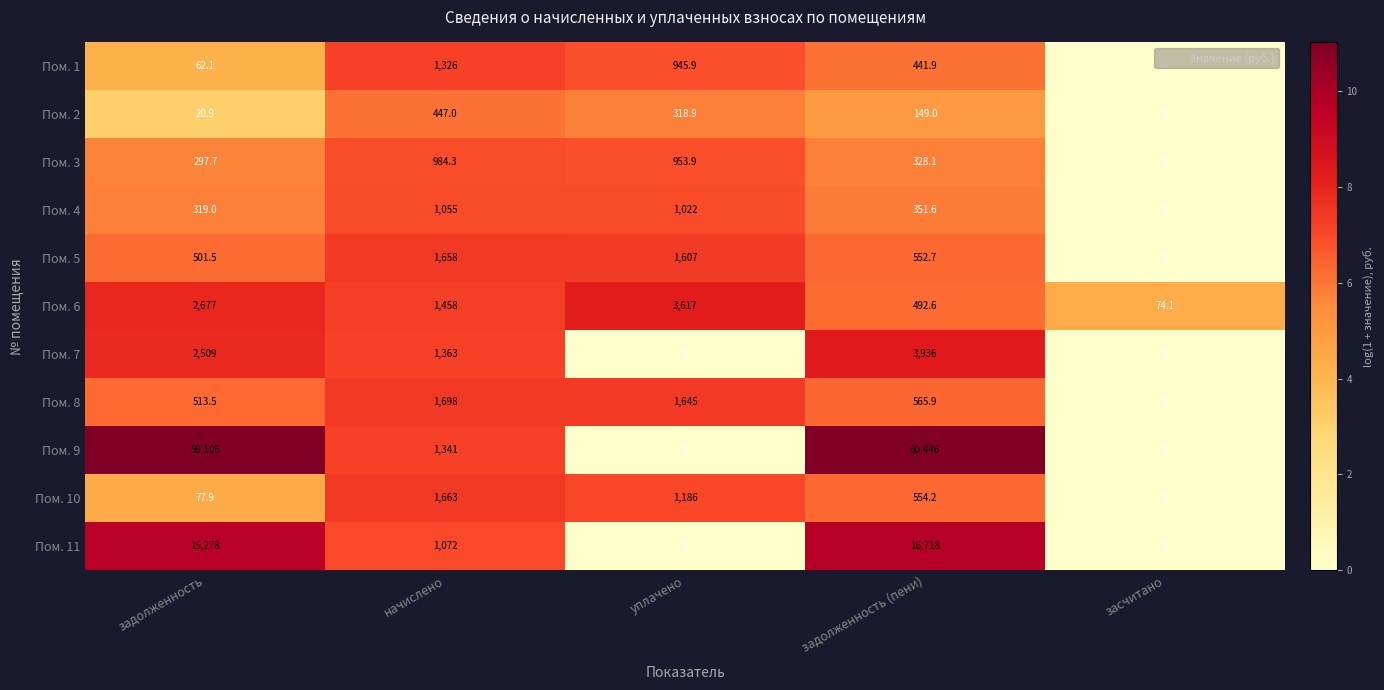

What value does the Пом. 1 series have at начислено?

1326.0